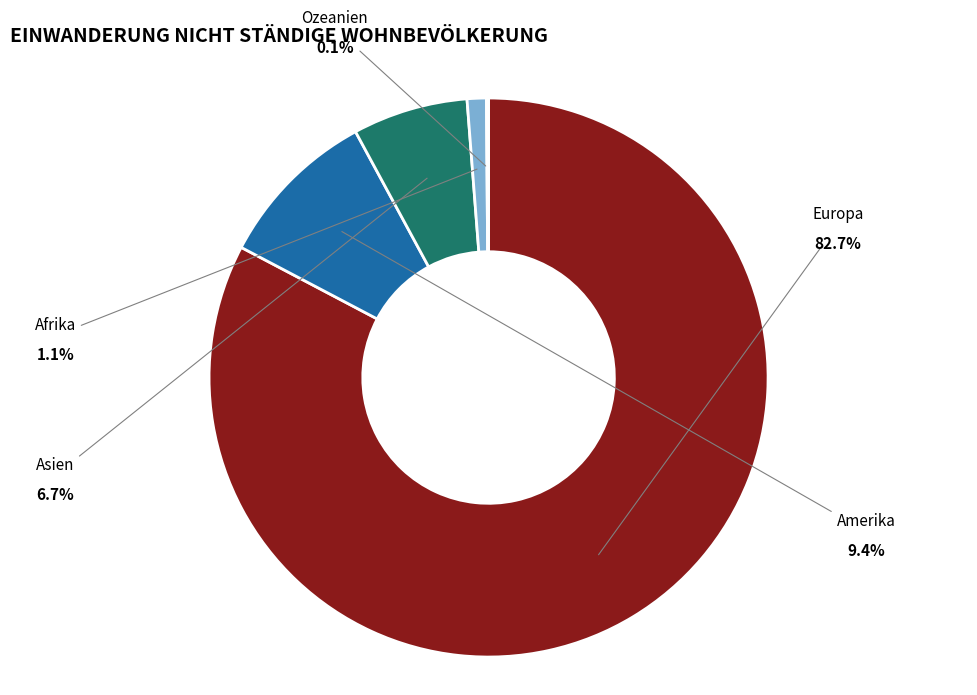

Between Ozeanien and Europa, which is larger?

Europa